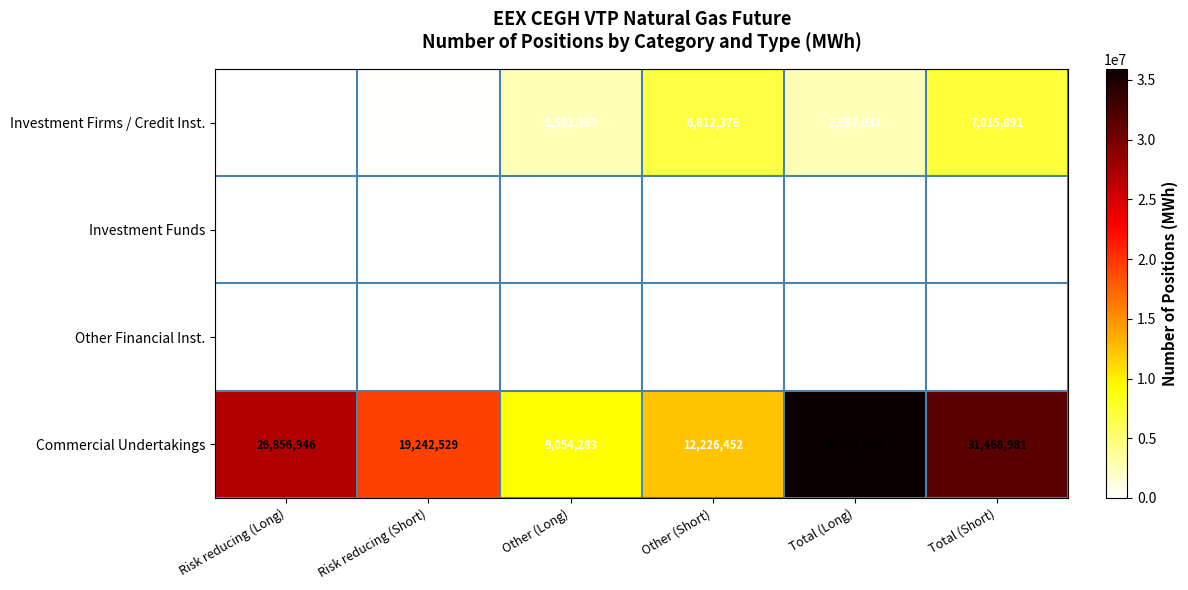

What is the maximum value shown in the chart?

35911229